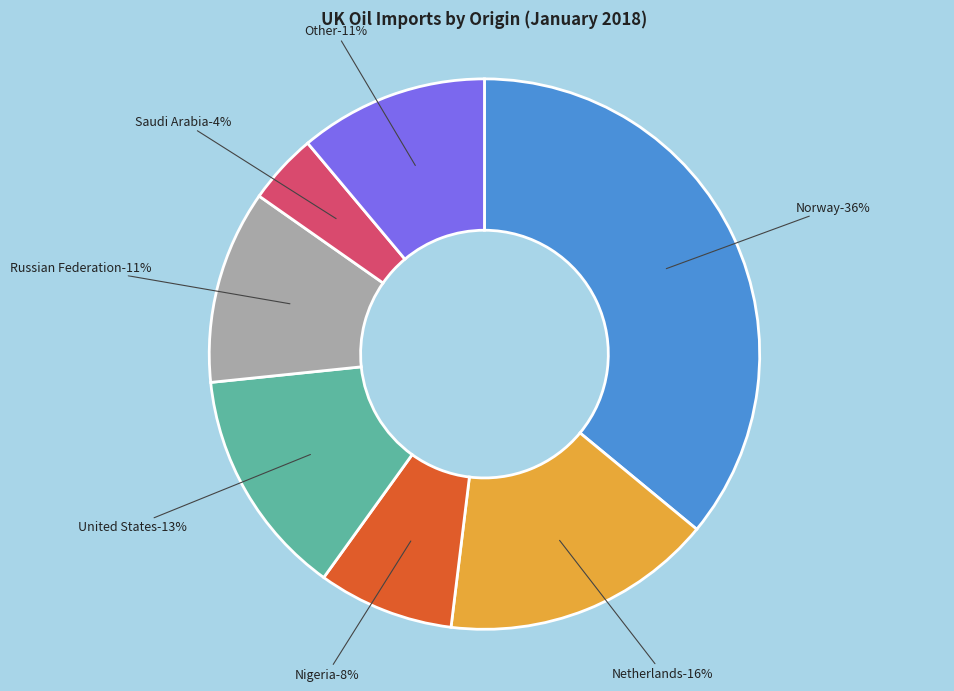

What percentage is the Russian Federation slice, to the nearest percent?

11%